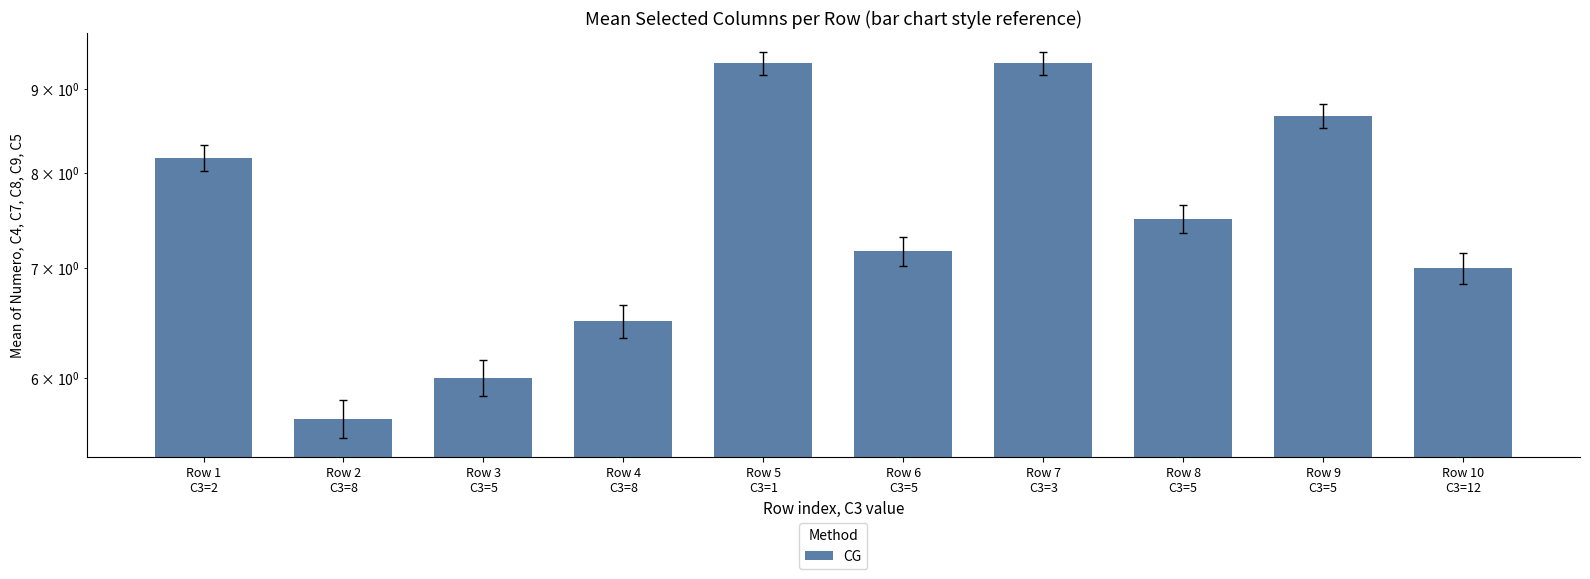

Which has a higher value, Row 3
C3=5 or Row 10
C3=12?

Row 10
C3=12